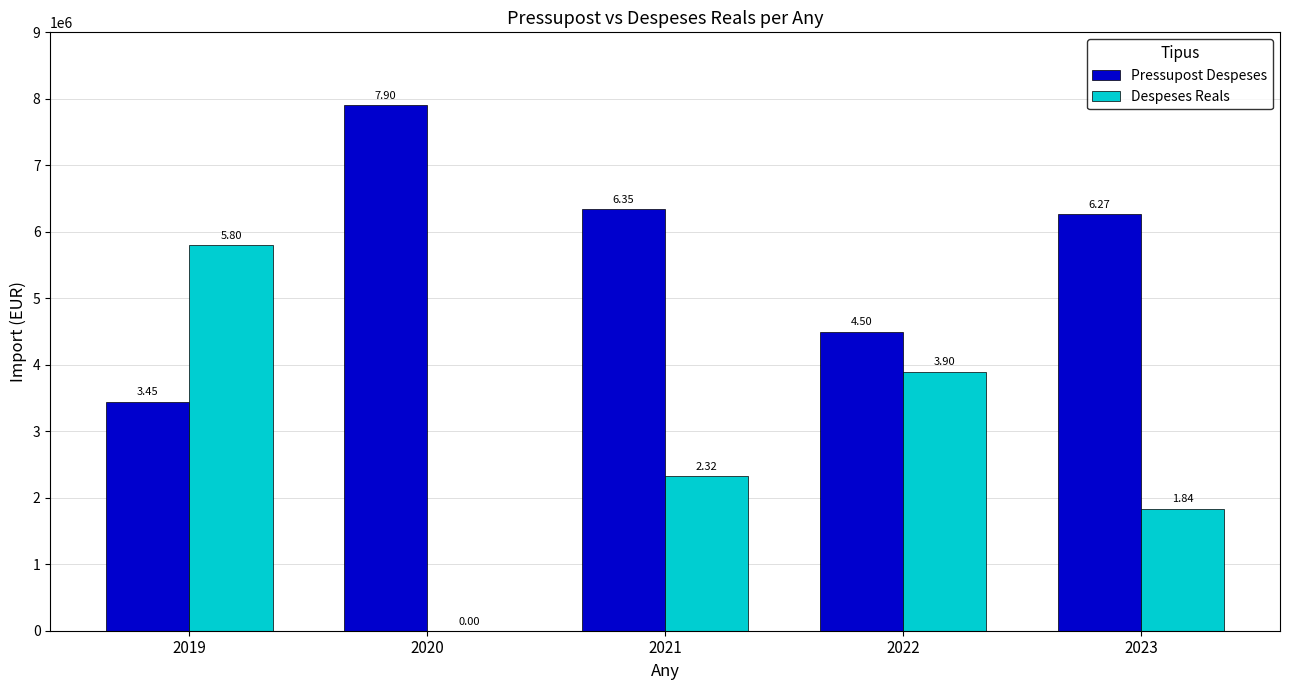

Rank the series at 2022 from highest to lowest value.

Pressupost Despeses, Despeses Reals